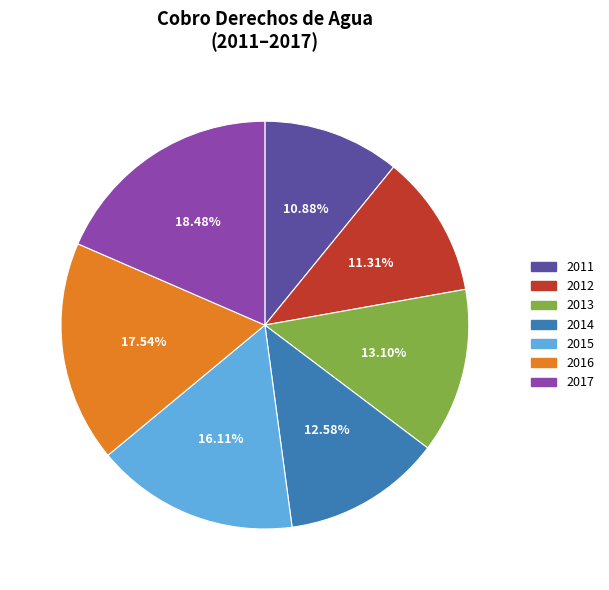

To the nearest percent, what is the difference between the 2016 and 2015 slice percentages?

1%